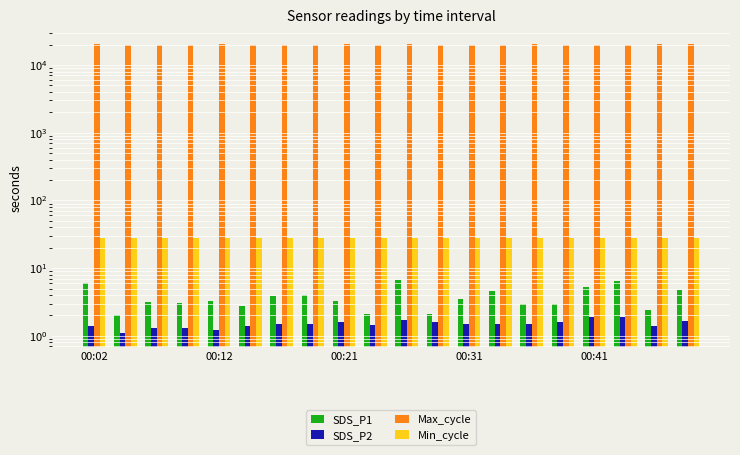

Which category has the lowest value across all series?

00:12